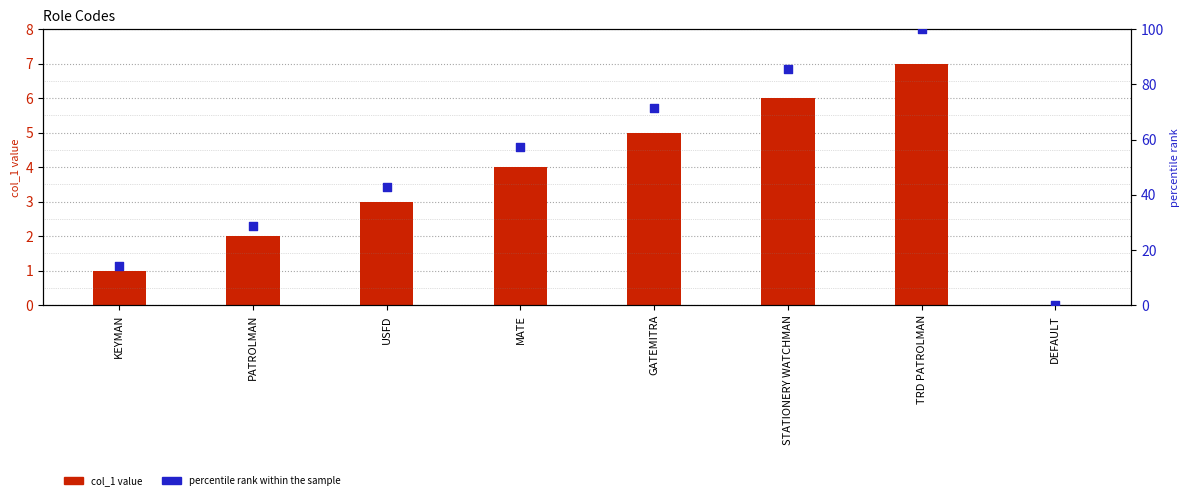

Which series contains the lowest Y value?

col_1 value